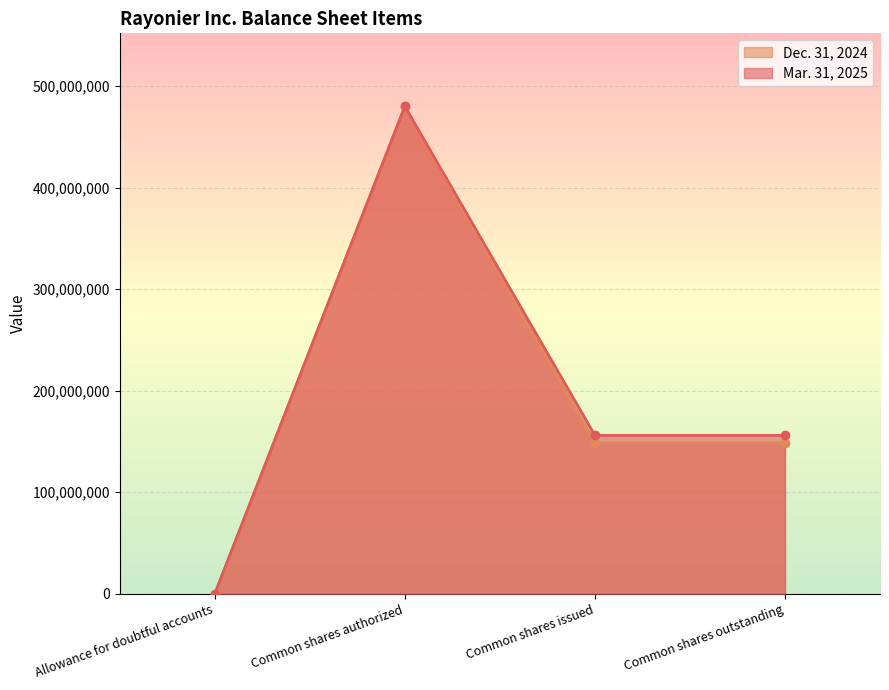

Which has a higher value, Common shares issued or Common shares authorized?

Common shares authorized